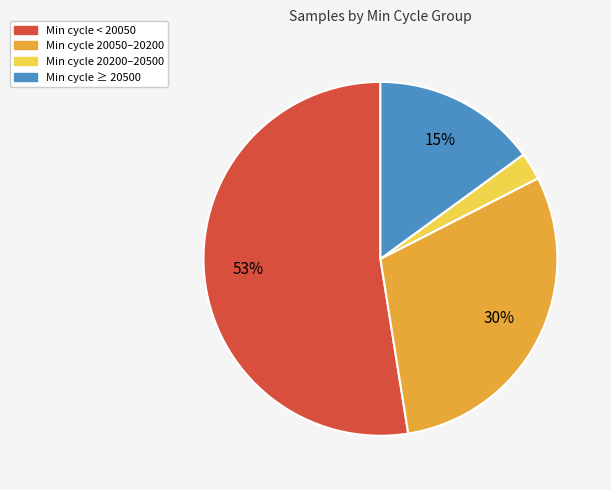

True or false: Min cycle 20050–20200 accounts for 19% of the total.

False